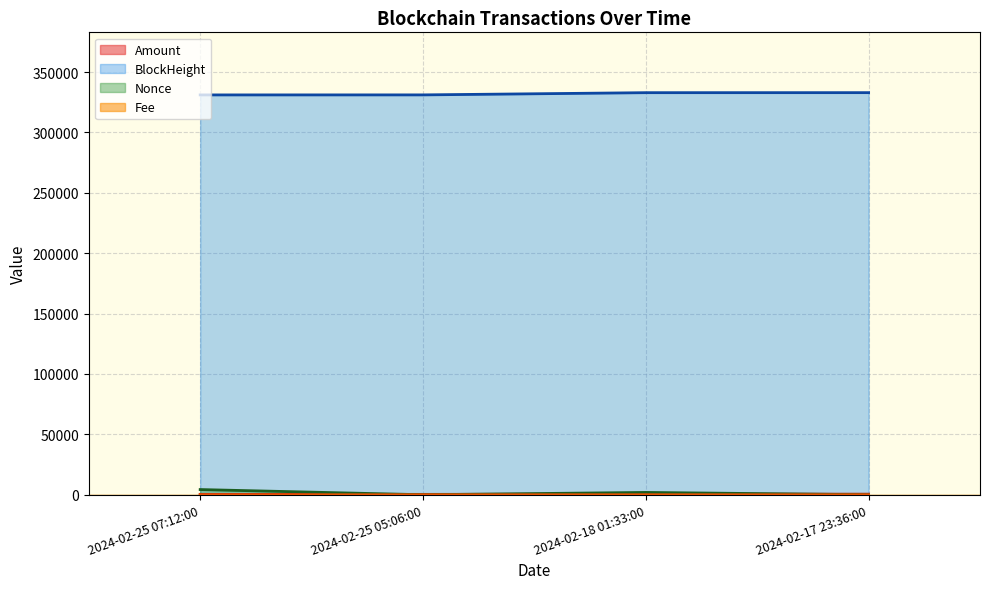

What is the greatest value displayed?

332914.0